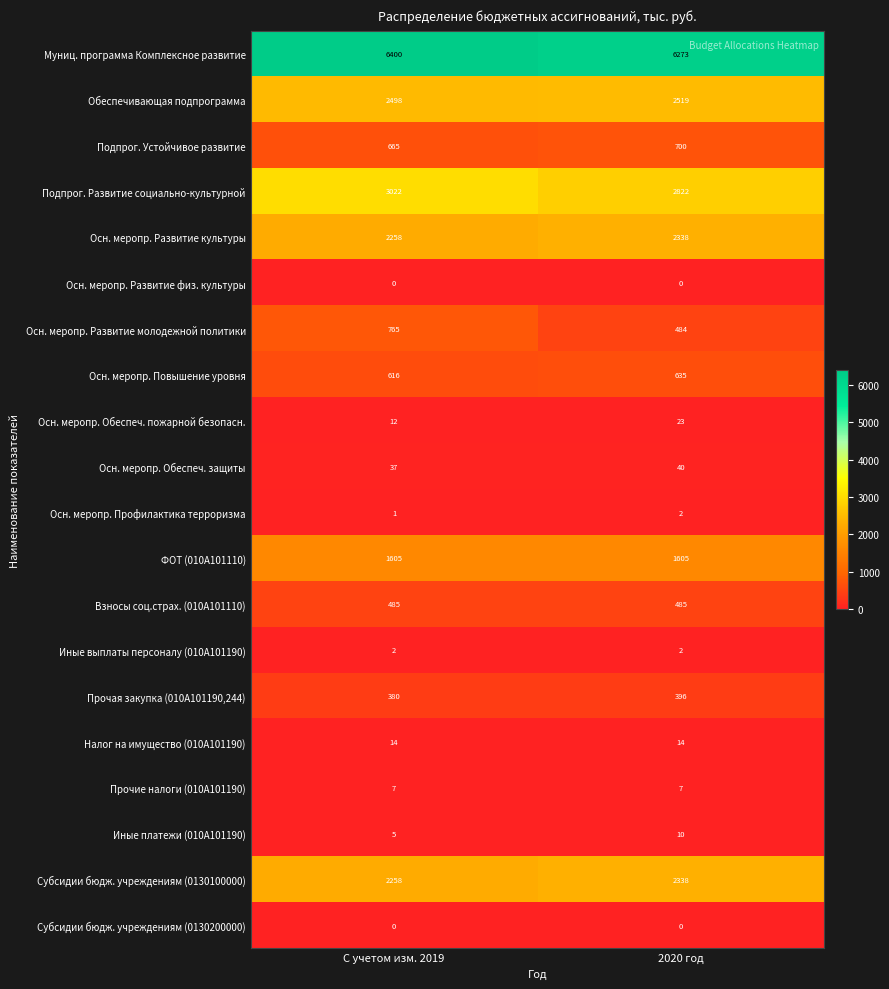

Which series has the widest spread of values?

Осн. меропр. Развитие молодежной политики